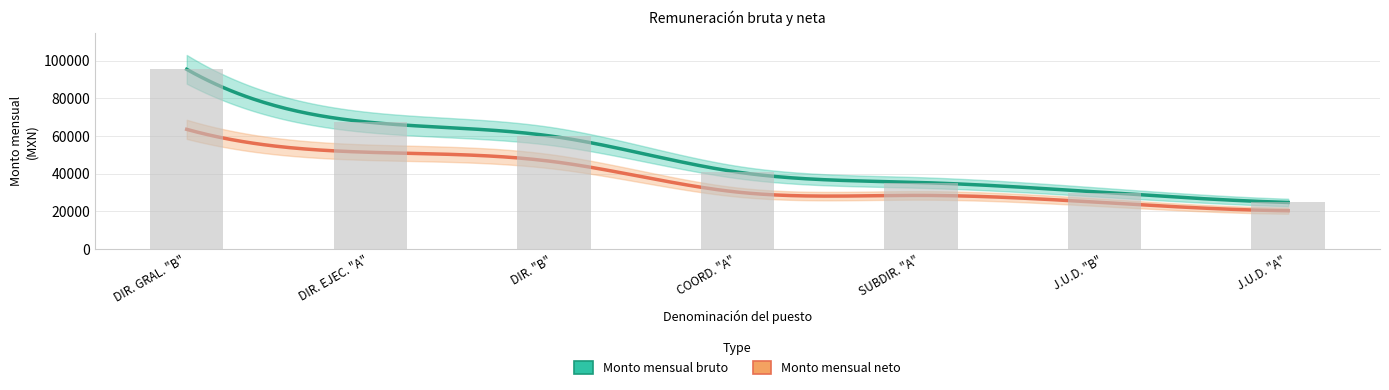

What is the approximate value at COORD. "A", to the nearest 50?

40800